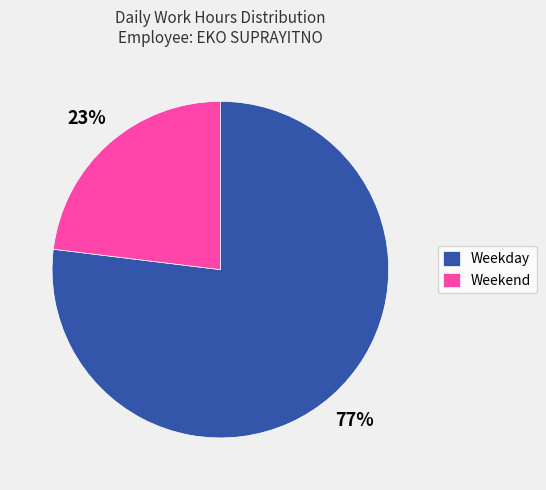

Do Weekday and Weekend together represent more than half of the pie?

Yes